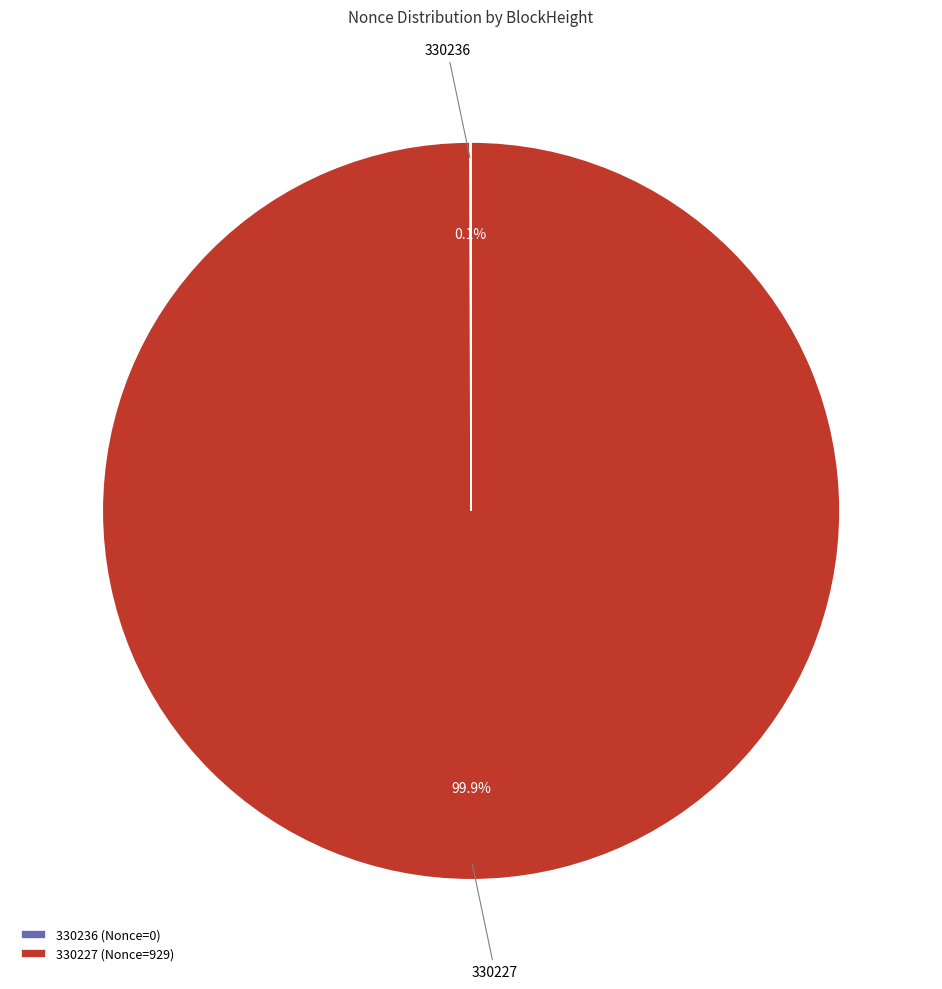

Is there any slice that represents more than half of the pie?

Yes